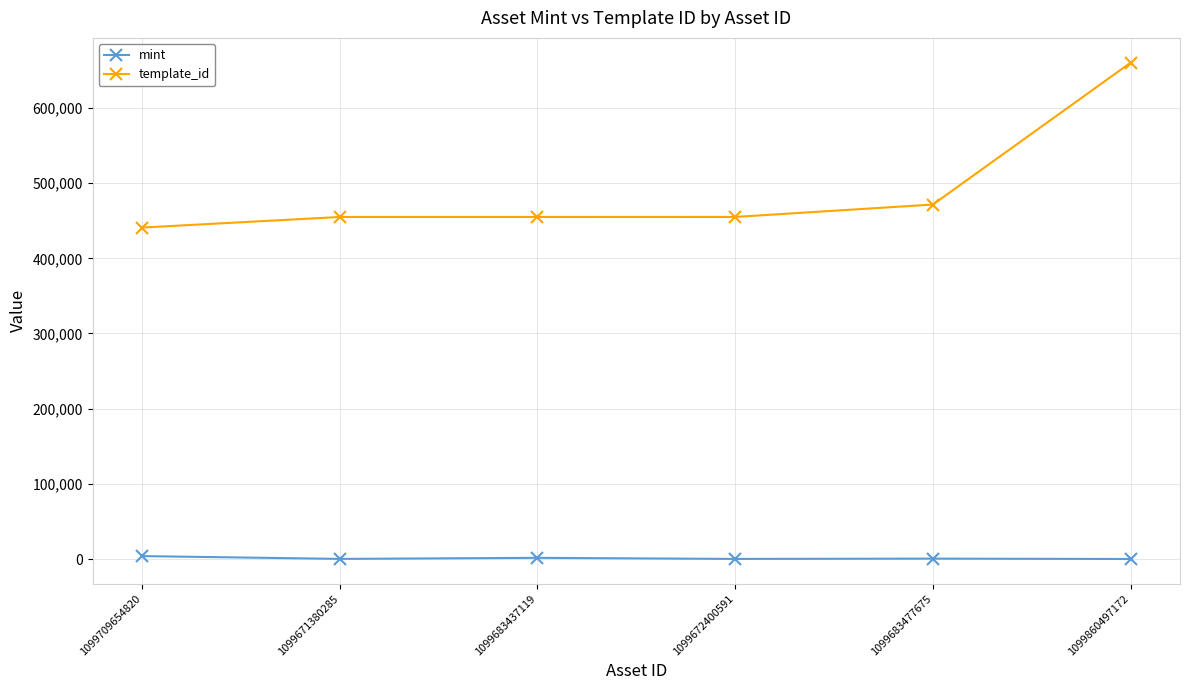

What is the maximum value shown in the chart?

660149